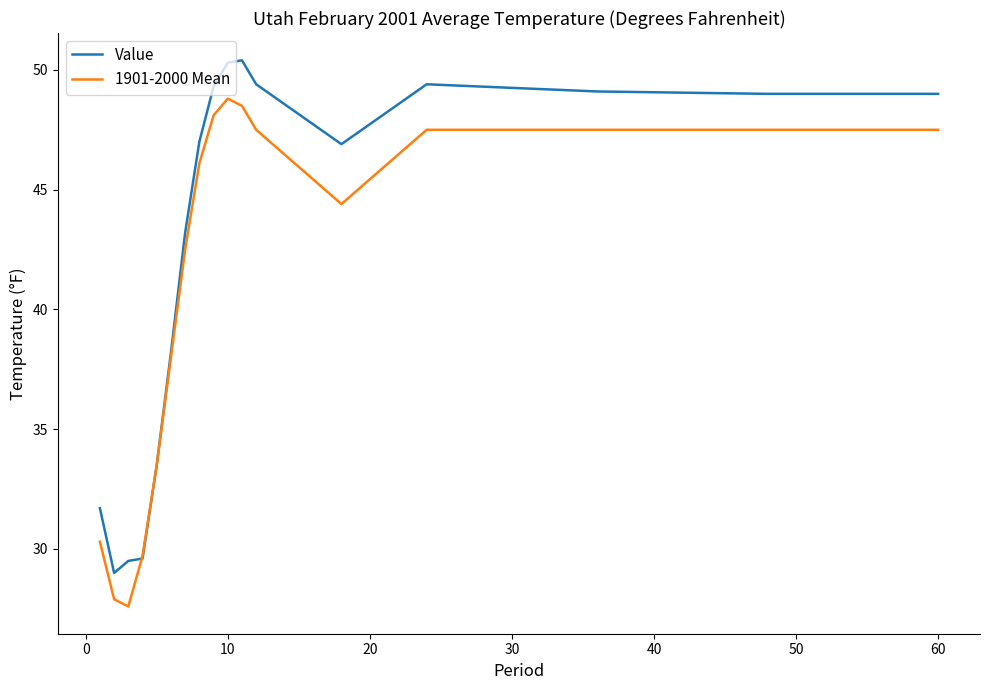

Which series has the largest total across all categories?

Value